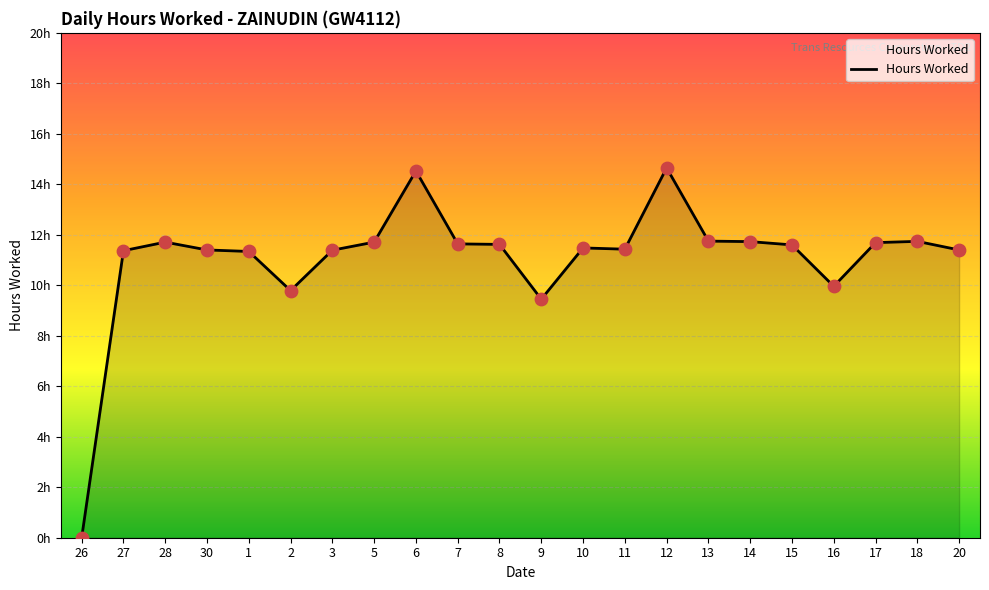

Approximately how many times larger is the value at 3 compared to 28?

1.0